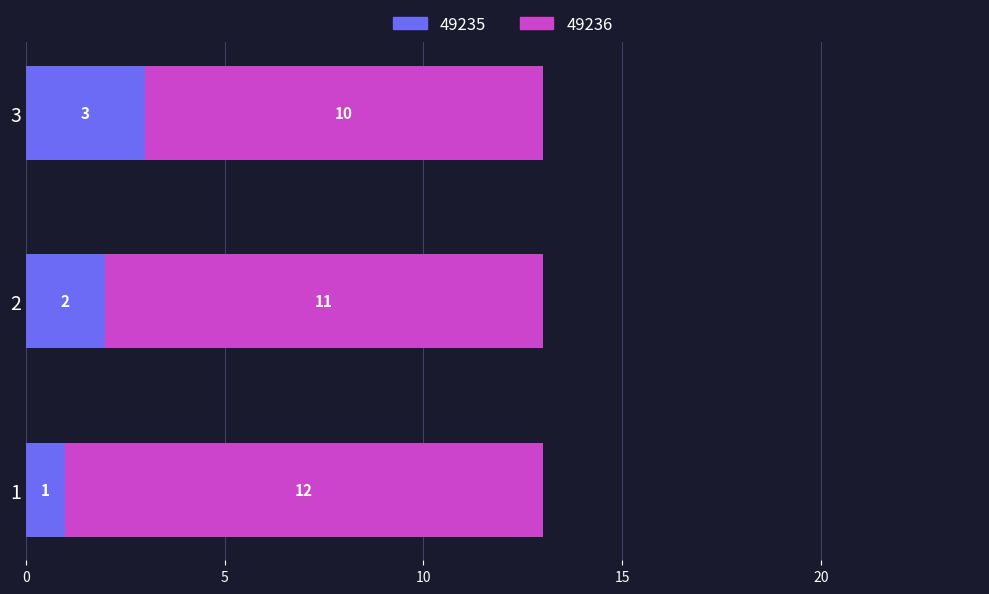

What is the maximum value for 49235?

3